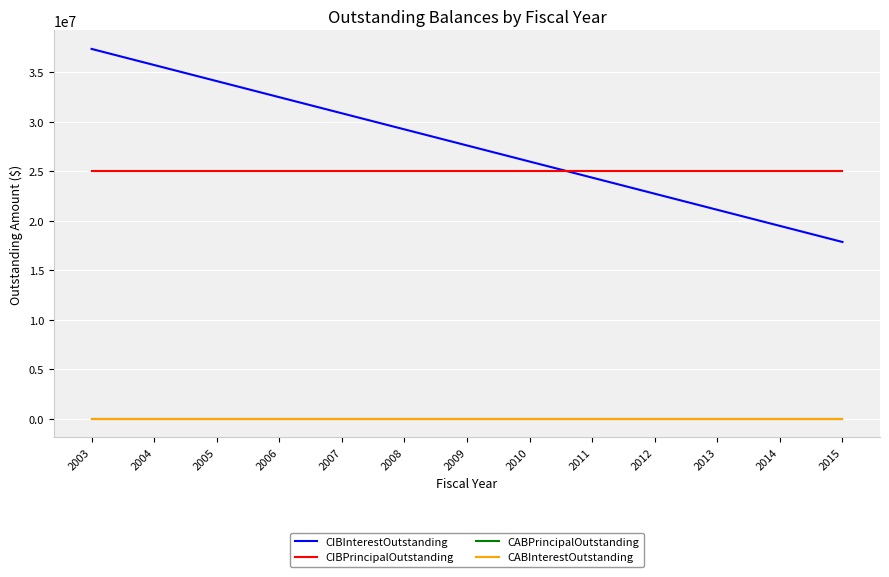

True or false: CIBPrincipalOutstanding has more than 2 points higher than both neighbors.

False